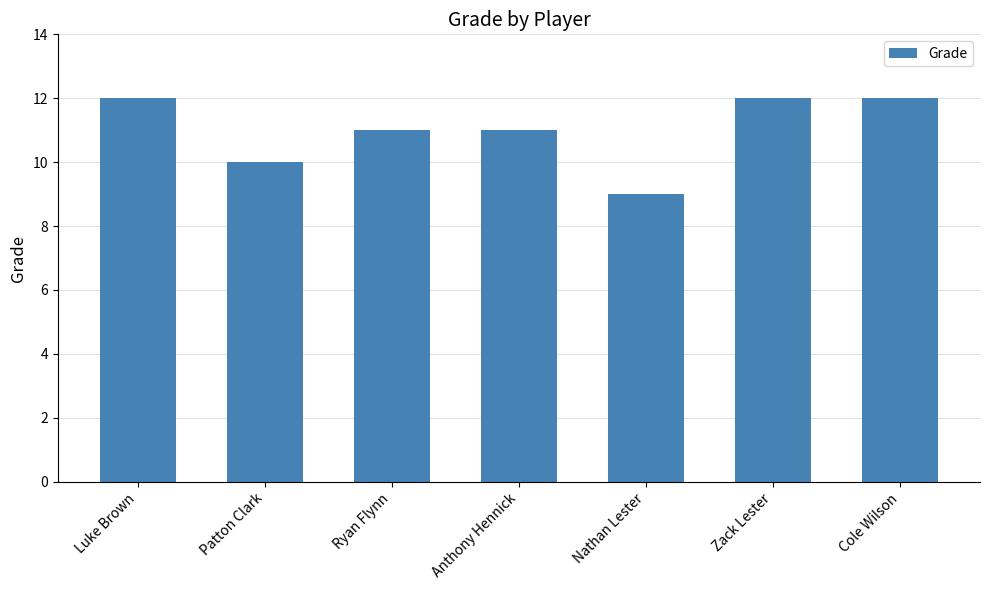

Count the number of categories in the chart.

7